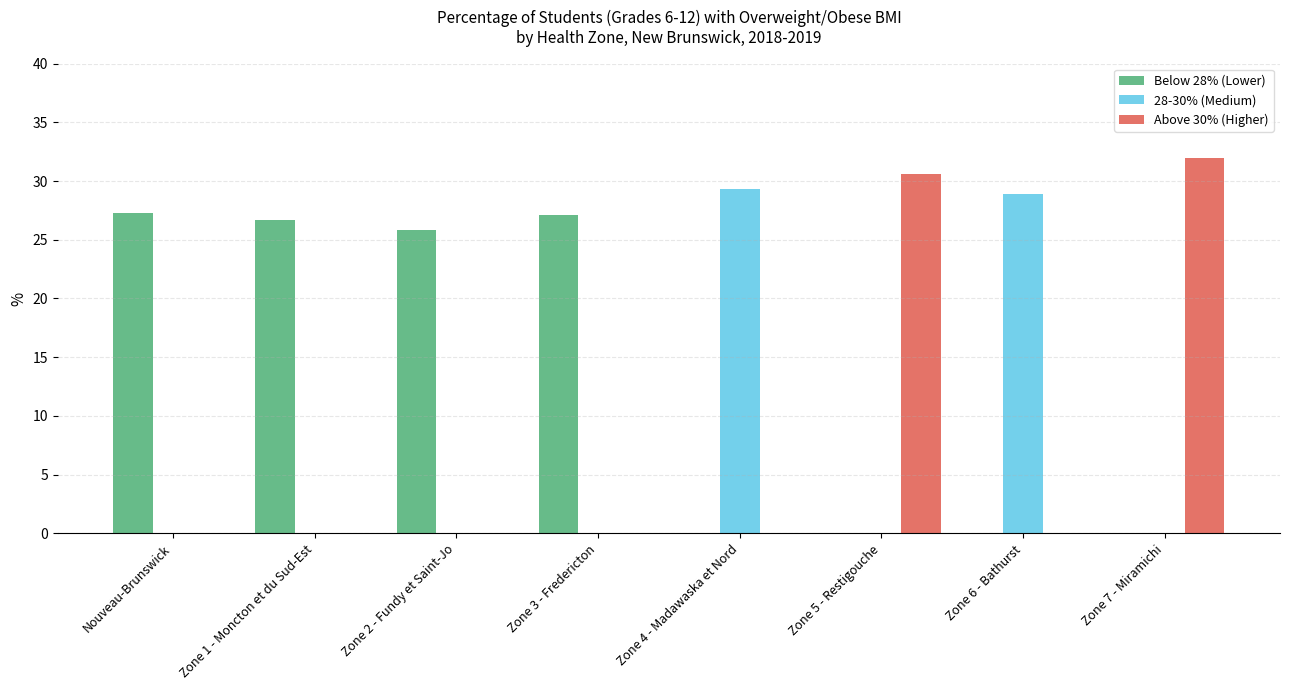

True or false: 28-30% (Medium) has a value of 28.9 at Zone 6 - Bathurst.

True